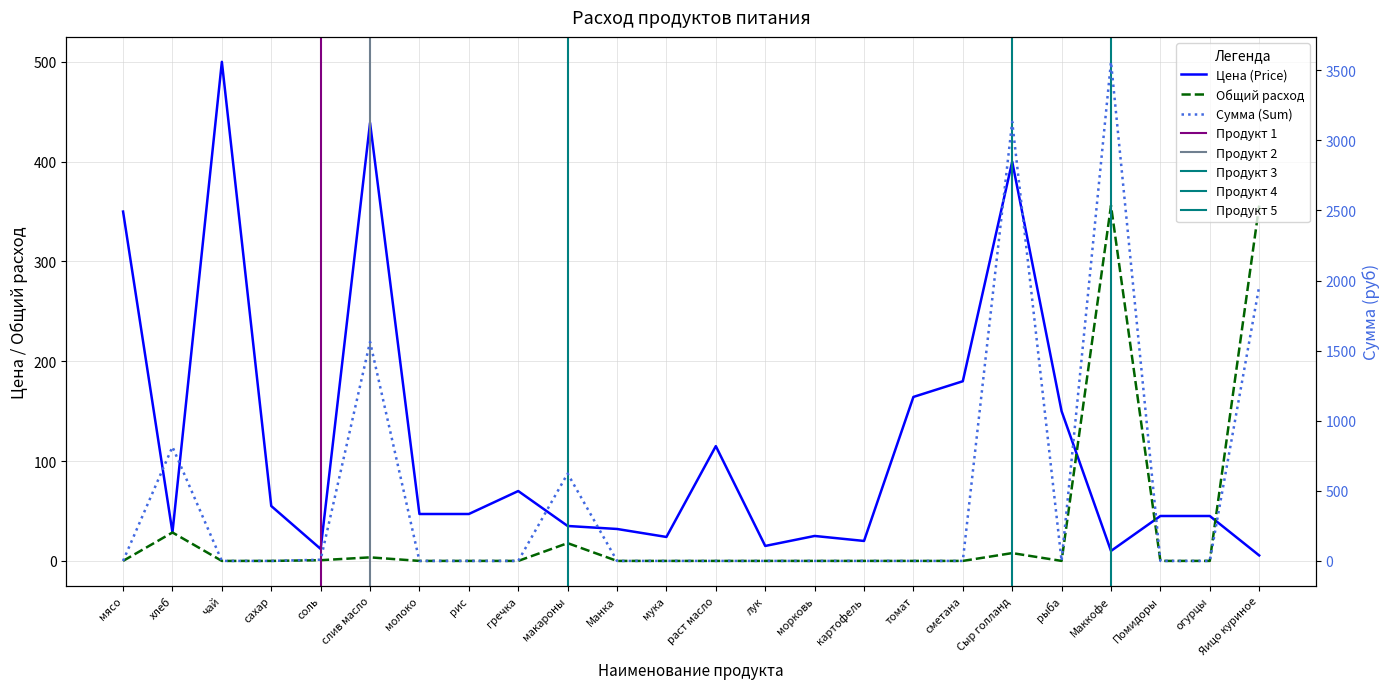

Where is the first local minimum for Общий расход?

рыба